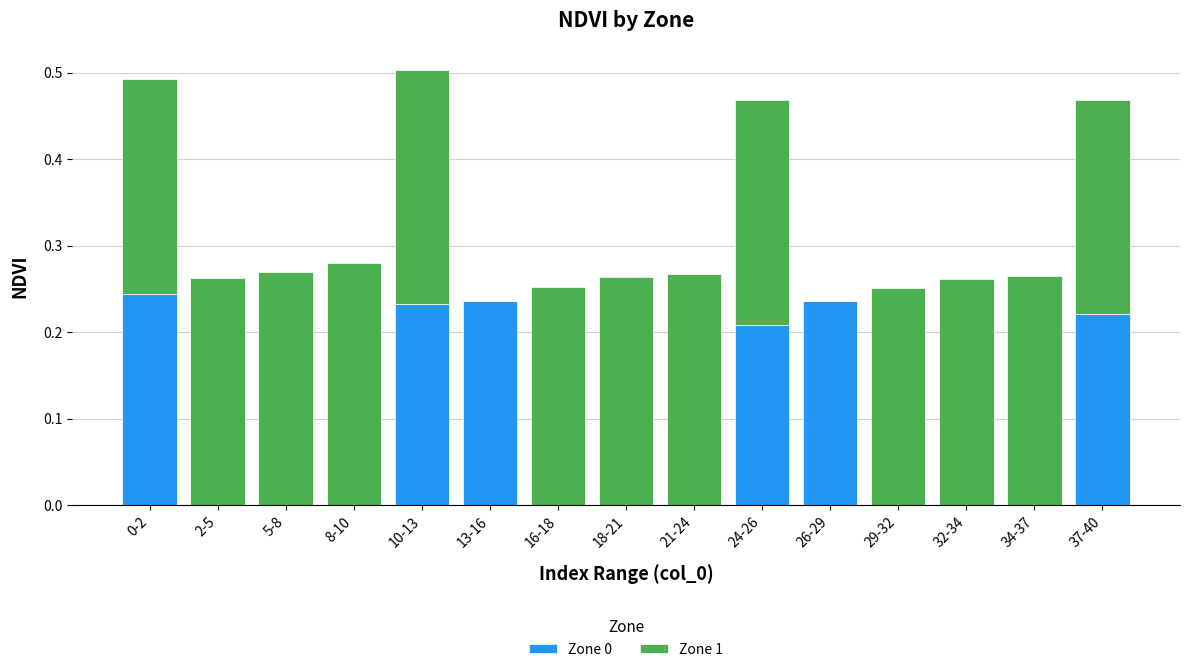

The Zone 0 series shows 0.3 at 13-16. True or false?

False